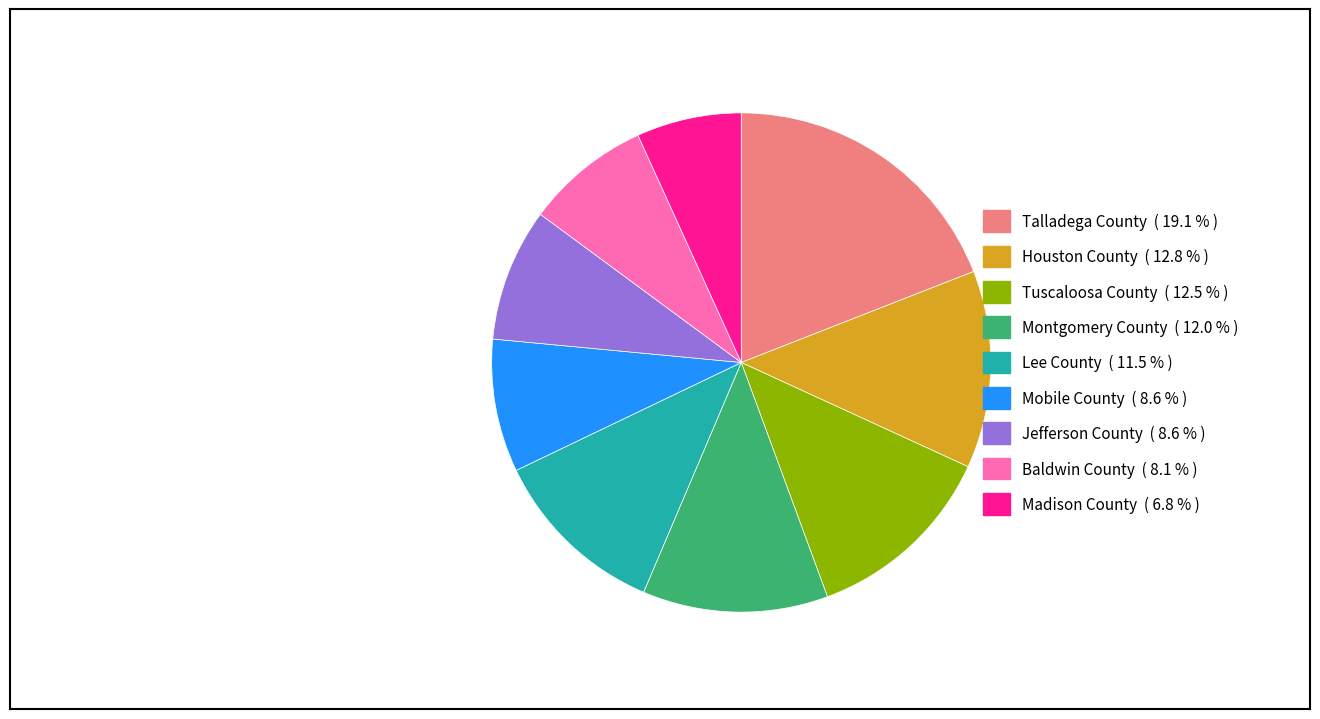

Does any single category account for the majority?

No